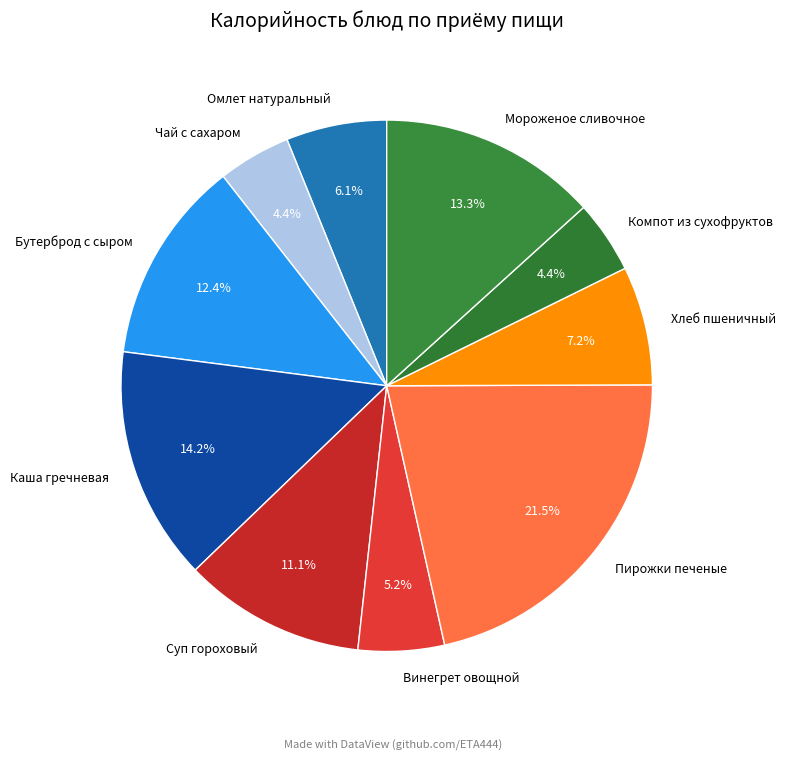

Between Каша гречневая and Винегрет овощной, which is larger?

Каша гречневая